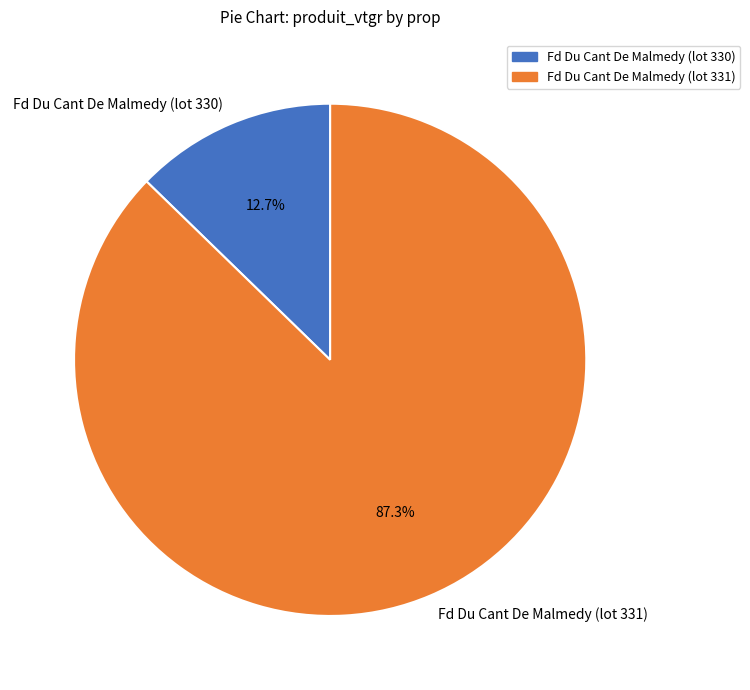

The Fd Du Cant De Malmedy (lot 331) slice represents 75% of the pie. True or false?

False